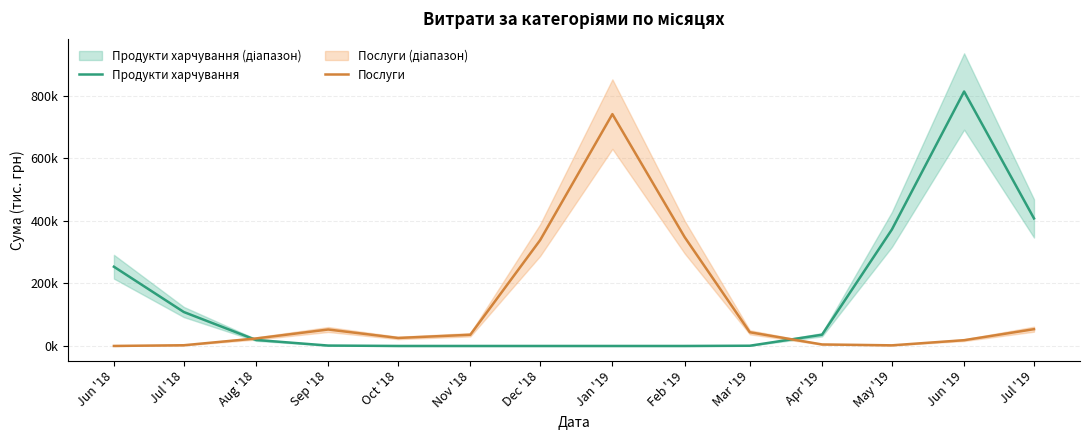

What position from the left is Jun '19?

13